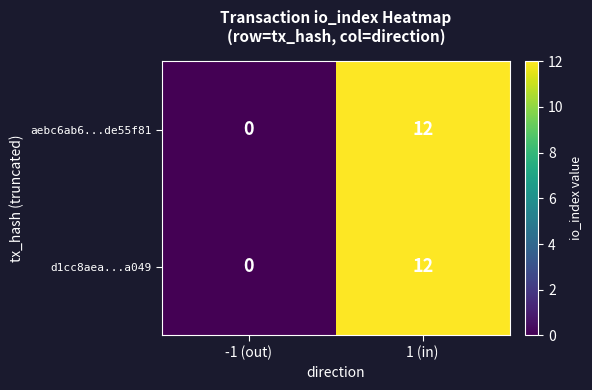

List the labels in order of aebc6ab6...de55f81 value, smallest first.

-1 (out), 1 (in)